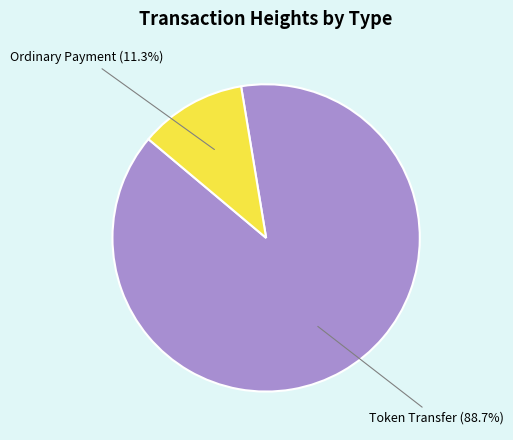

What percentage is NOT represented by Token Transfer?

11.3%